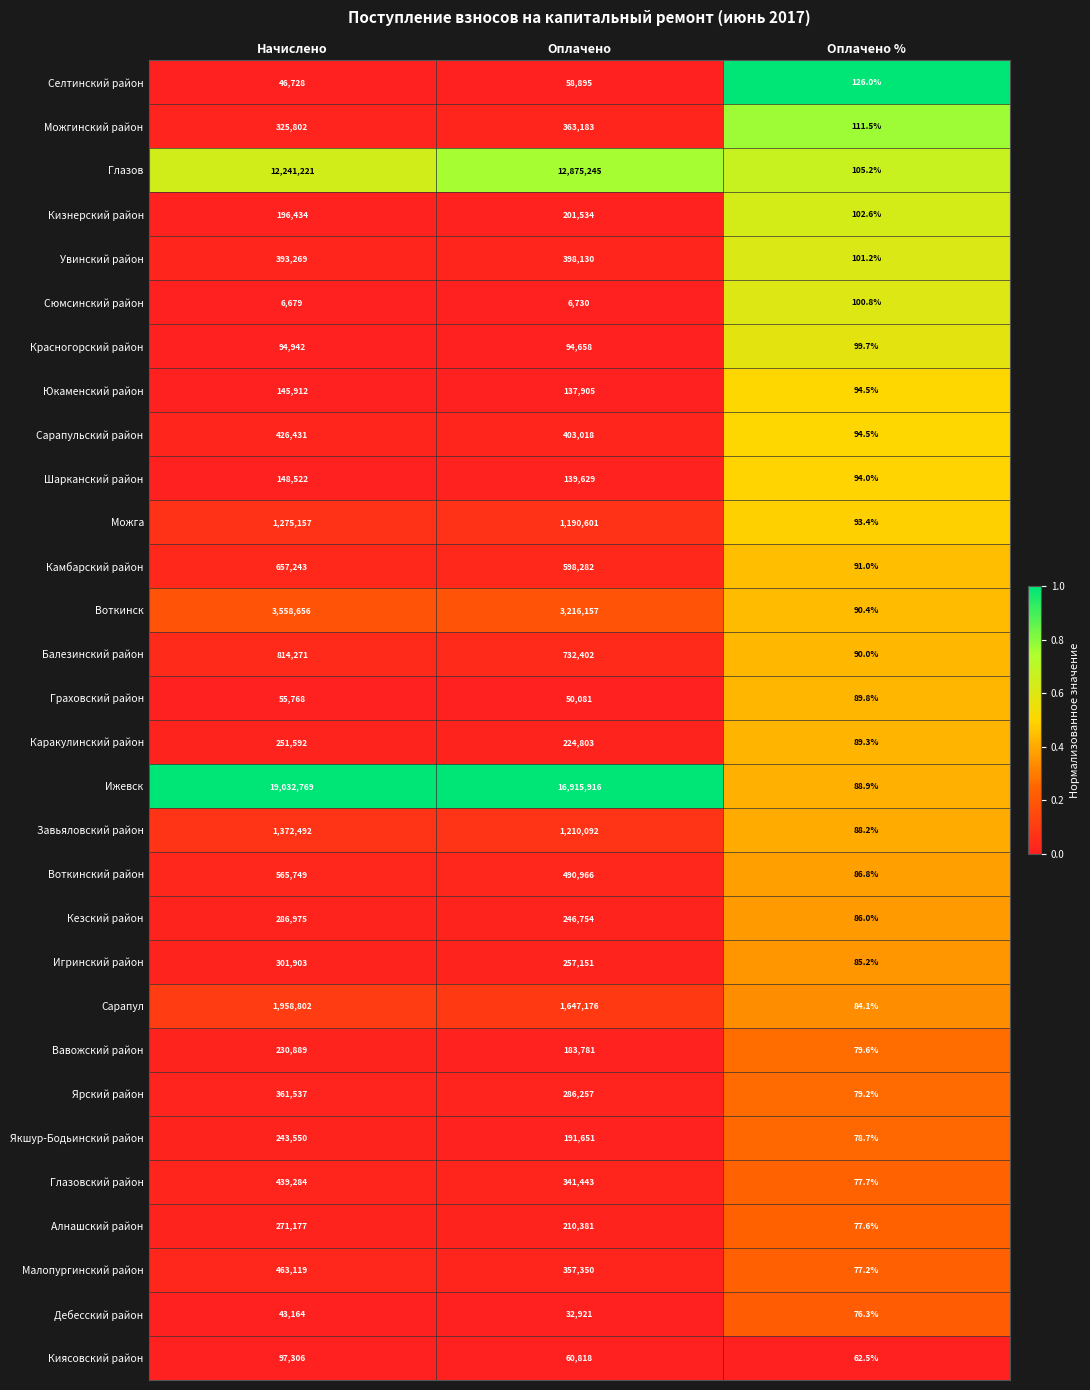

List the labels in order of Киясовский район value, smallest first.

Оплачено %, Оплачено, Начислено